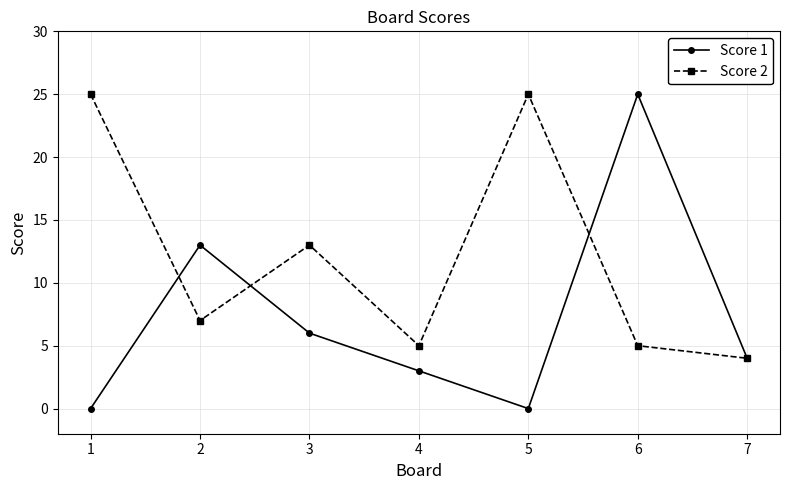

True or false: Score 2 and Score 1 intersect in this chart.

True